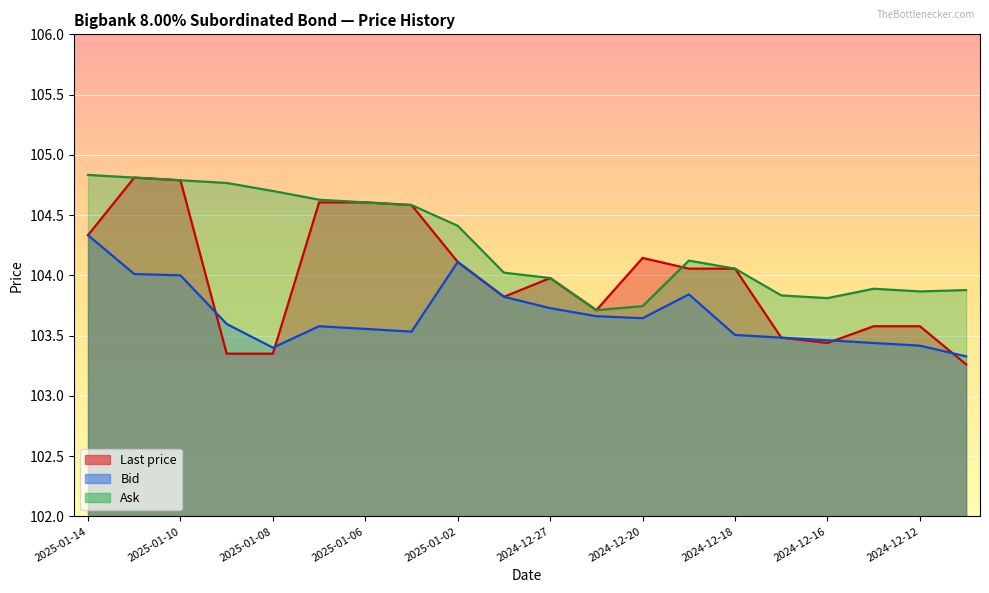

Between 2024-12-18 and 2024-12-20, which is larger?

2024-12-20